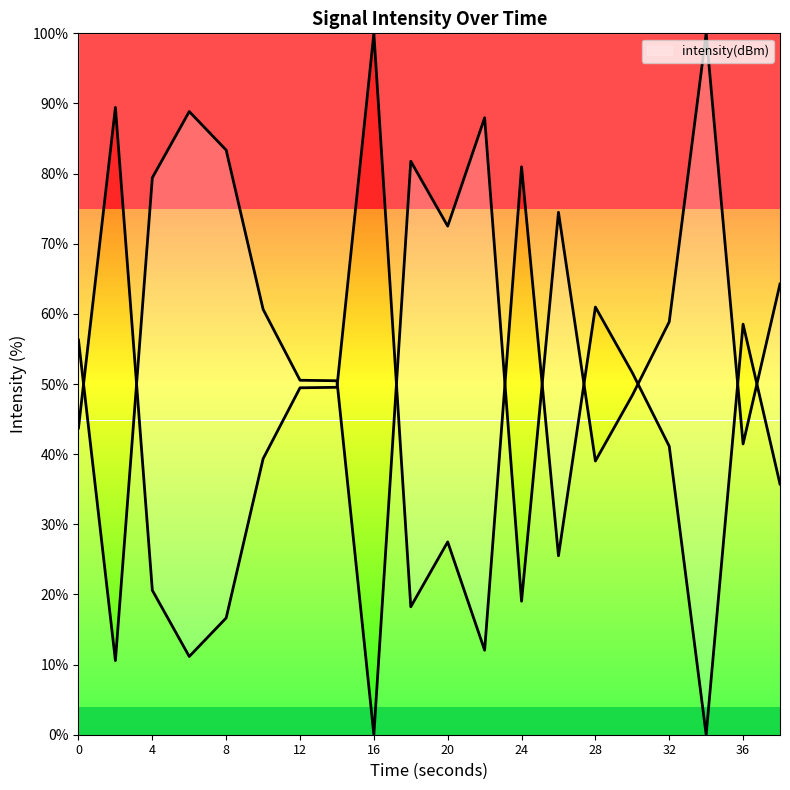

Reading right to left, transcribe all the data shown in this chart.

38=64.3	36=41.5	34=100.0	32=58.9	30=48.4	28=39.0	26=74.5	24=19.0	22=88.0	20=72.5	18=81.8	16=0.0	14=50.5	12=50.5	10=60.7	8=83.4	6=88.8	4=79.4	2=10.6	0=56.3